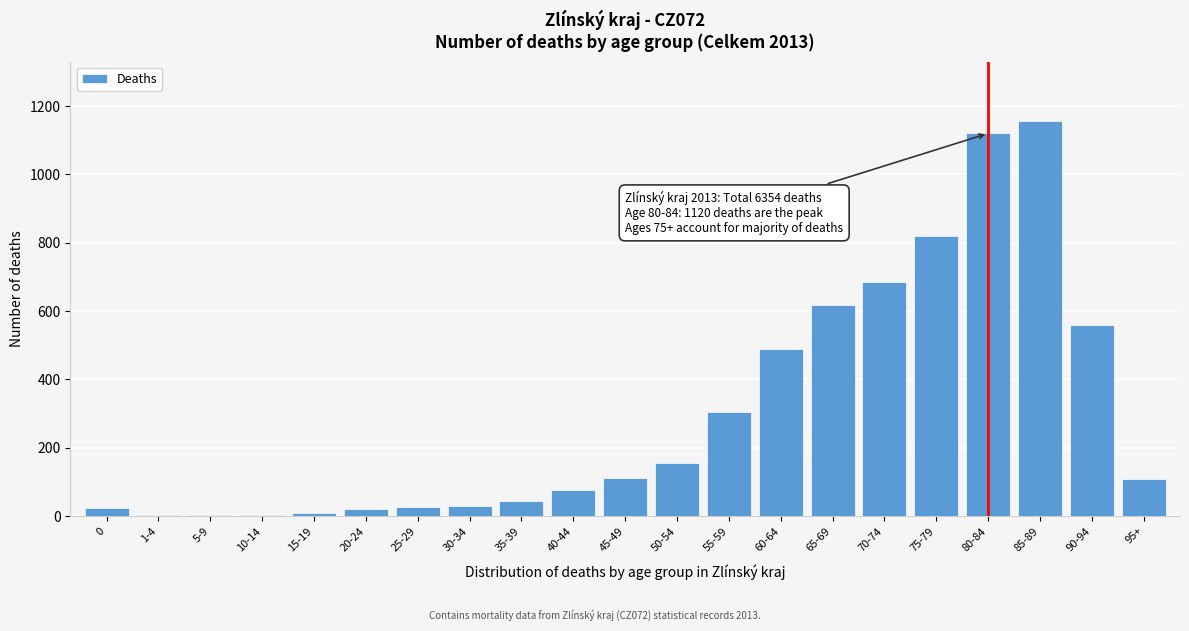

Approximately how many times larger is the value at 35-39 compared to 95+?

0.4